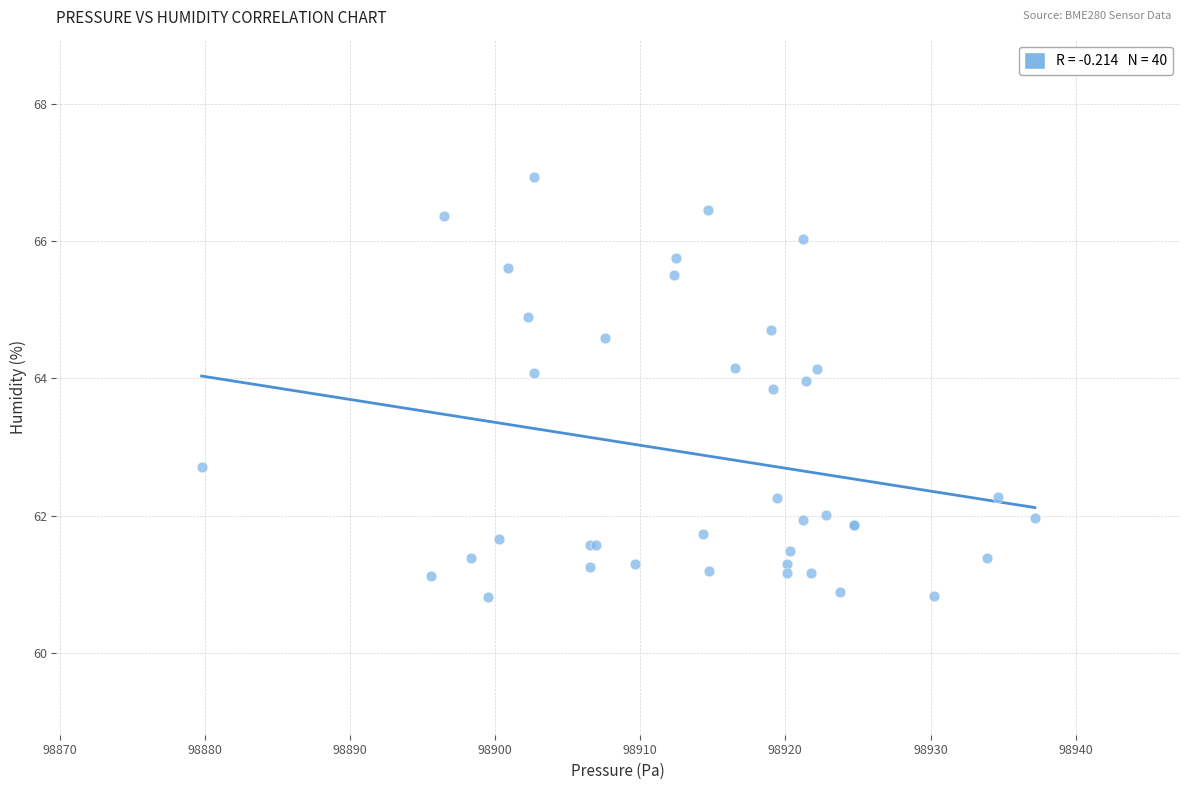

What Y value in the scatter plot is closest to 63?

62.7